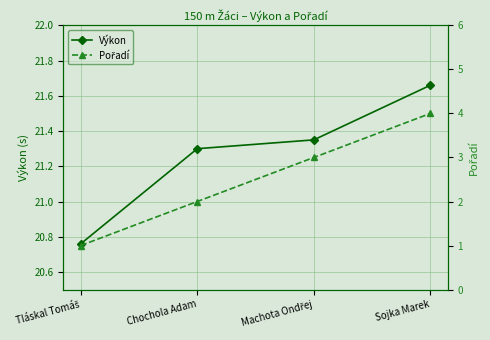

What is the label of the 4th point from the right?

Tláskal Tomáš